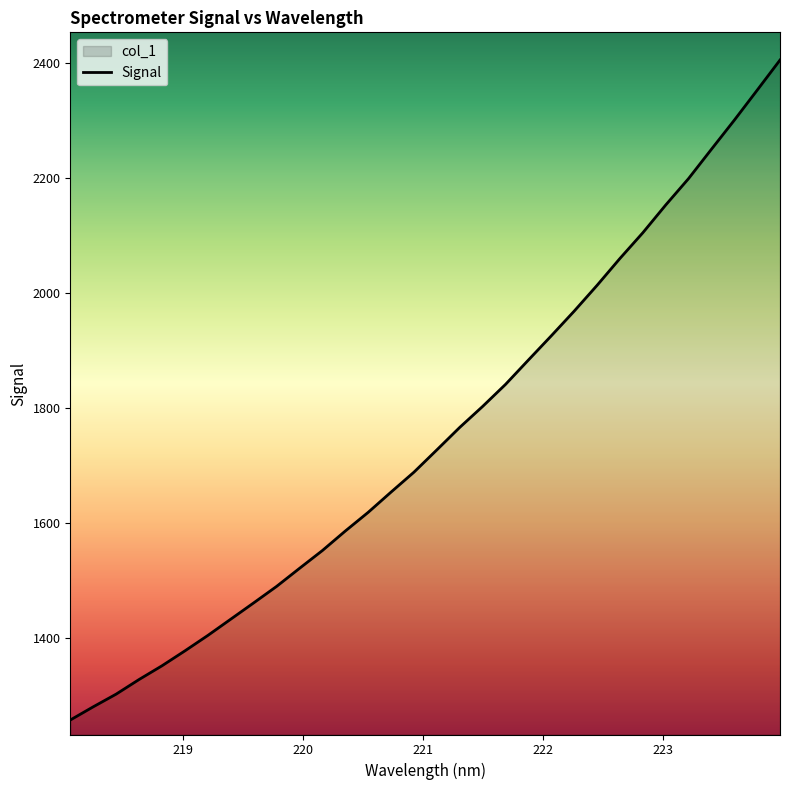

Does the chart display data point markers on the line(s)?

No